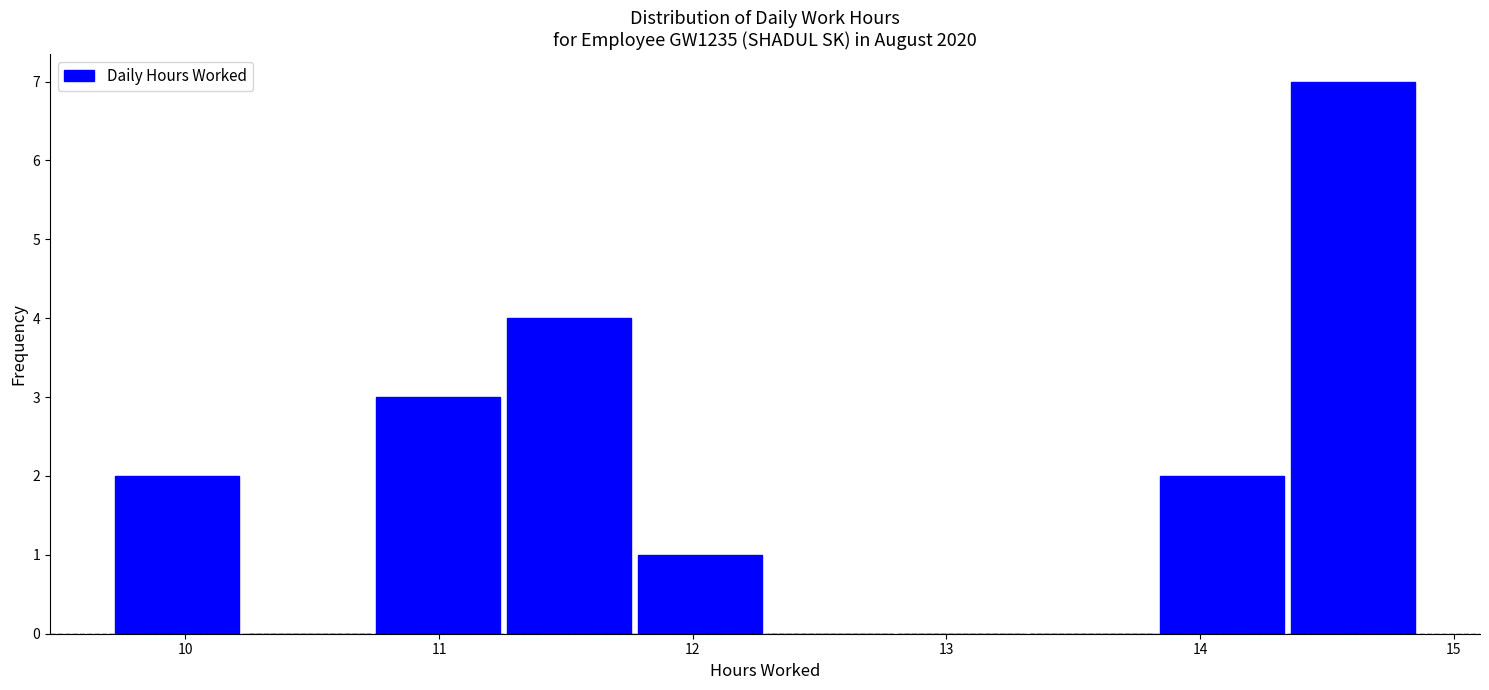

Reading left to right, transcribe this chart: for each bar, give the range it covers on the x-axis and its height. Neither the bar edges nor the heights are printed on the chart, so give them approximately, as read against the axes.

9.7 to 10.2: 2
10.2 to 10.7: 0
10.7 to 11.3: 3
11.3 to 11.8: 4
11.8 to 12.3: 1
12.3 to 12.8: 0
12.8 to 13.3: 0
13.3 to 13.8: 0
13.8 to 14.3: 2
14.3 to 14.9: 7